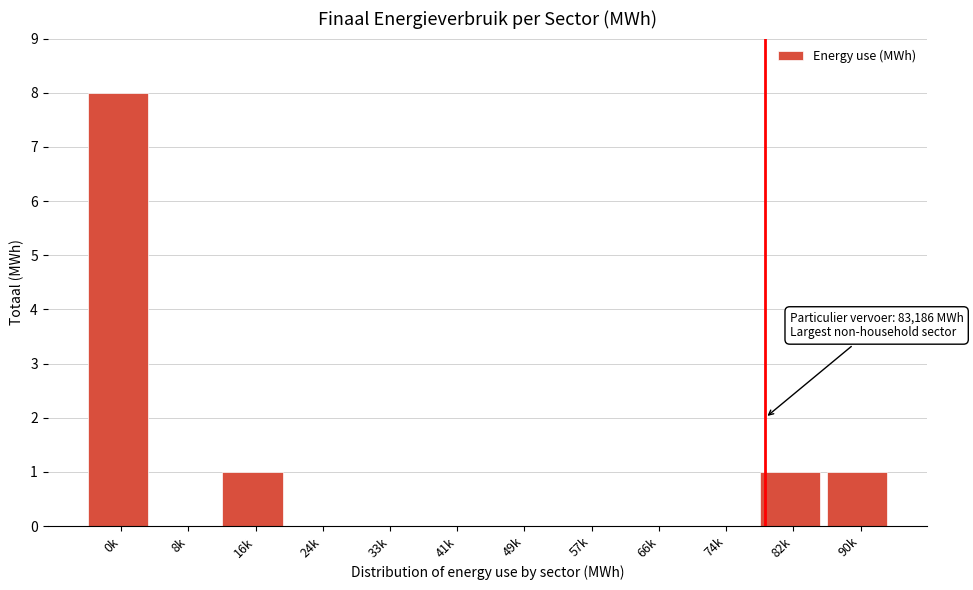

Reading right to left, what are all the values shown in this chart?

90k=1	82k=1	74k=0	66k=0	57k=0	49k=0	41k=0	33k=0	24k=0	16k=1	8k=0	0k=8